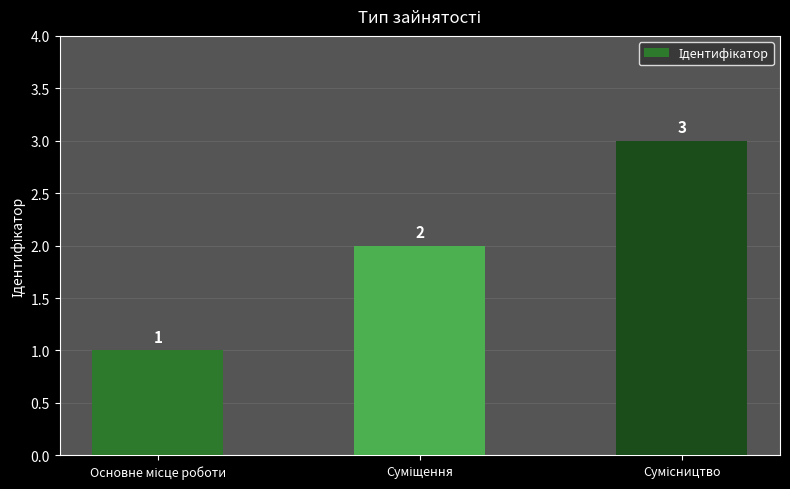

Count the values in the range 1 to 3.

3